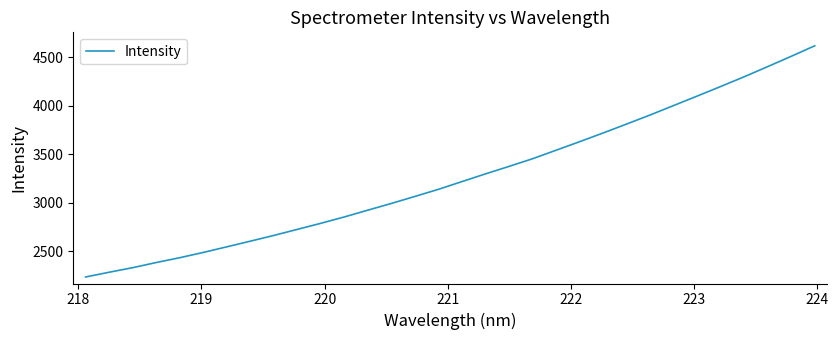

Reading right to left, list all the values displayed in this chart.

4615.5	4507.2	4401.2	4296.8	4196.6	4098.1	4000.7	3903.5	3810.2	3718.1	3628.4	3540.4	3452.9	3374.0	3297.0	3217.8	3138.0	3064.9	2992.7	2923.6	2853.5	2788.0	2725.3	2662.9	2603.6	2545.3	2487.4	2433.2	2383.5	2330.5	2283.5	2234.6